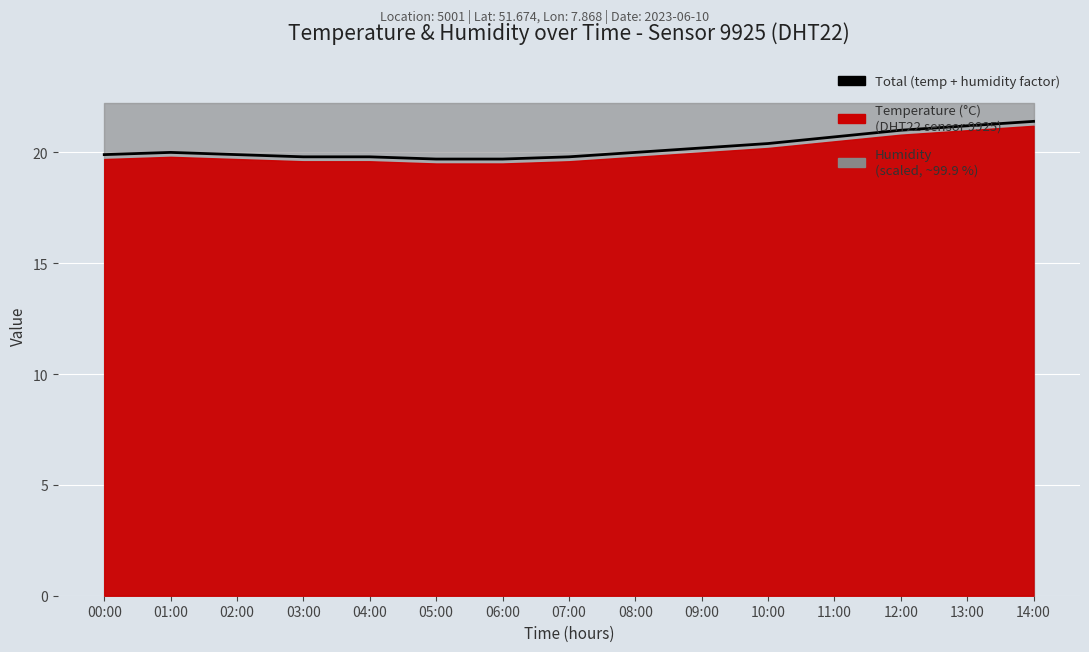

Rank the categories by value from lowest to highest.

05:00, 06:00, 03:00, 04:00, 07:00, 00:00, 02:00, 01:00, 08:00, 09:00, 10:00, 11:00, 12:00, 13:00, 14:00